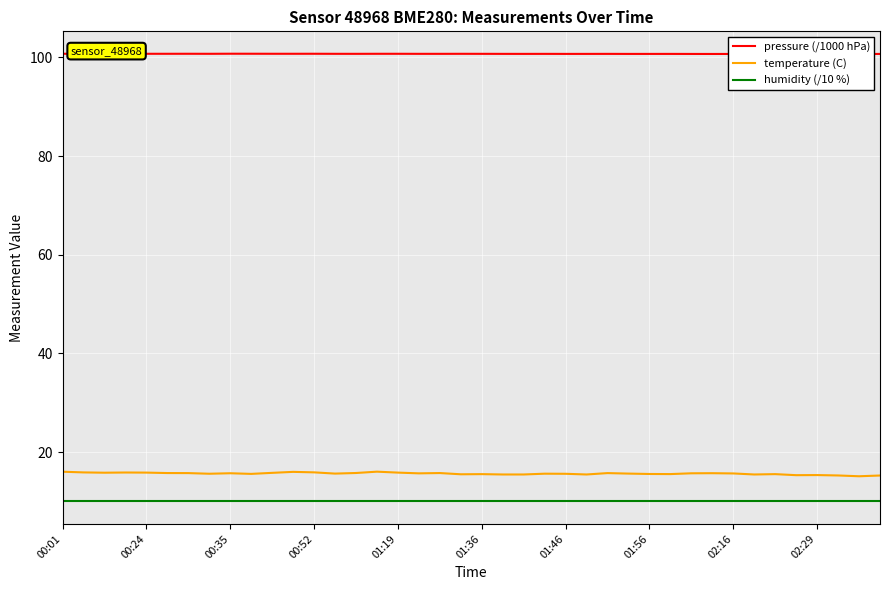

True or false: humidity (/10 %) and temperature (C) intersect in this chart.

False